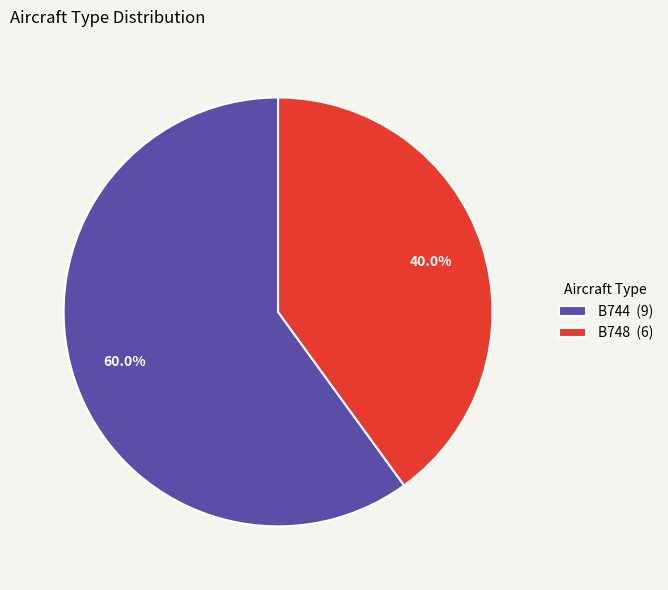

Combined, what portion of the pie is B744 and B748?

100.0%